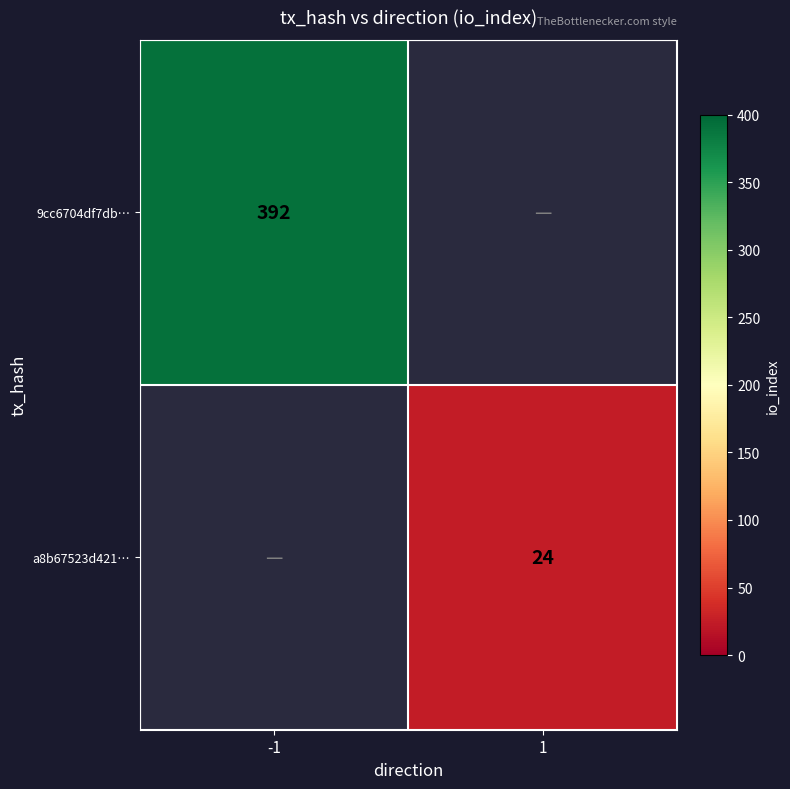

The value of 9cc6704df7db… at -1 is 81. True or false?

False